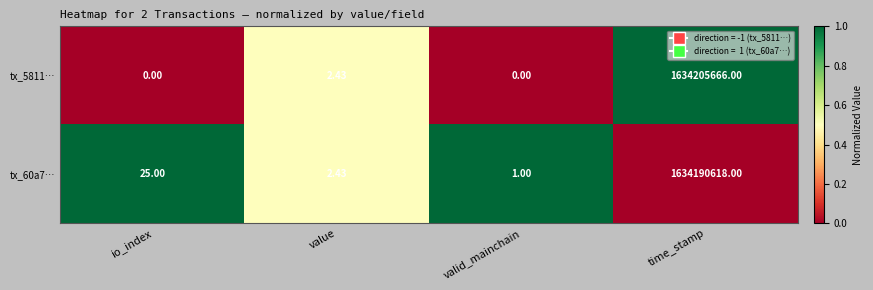

Where does the tx_5811… series first go above 2?

value